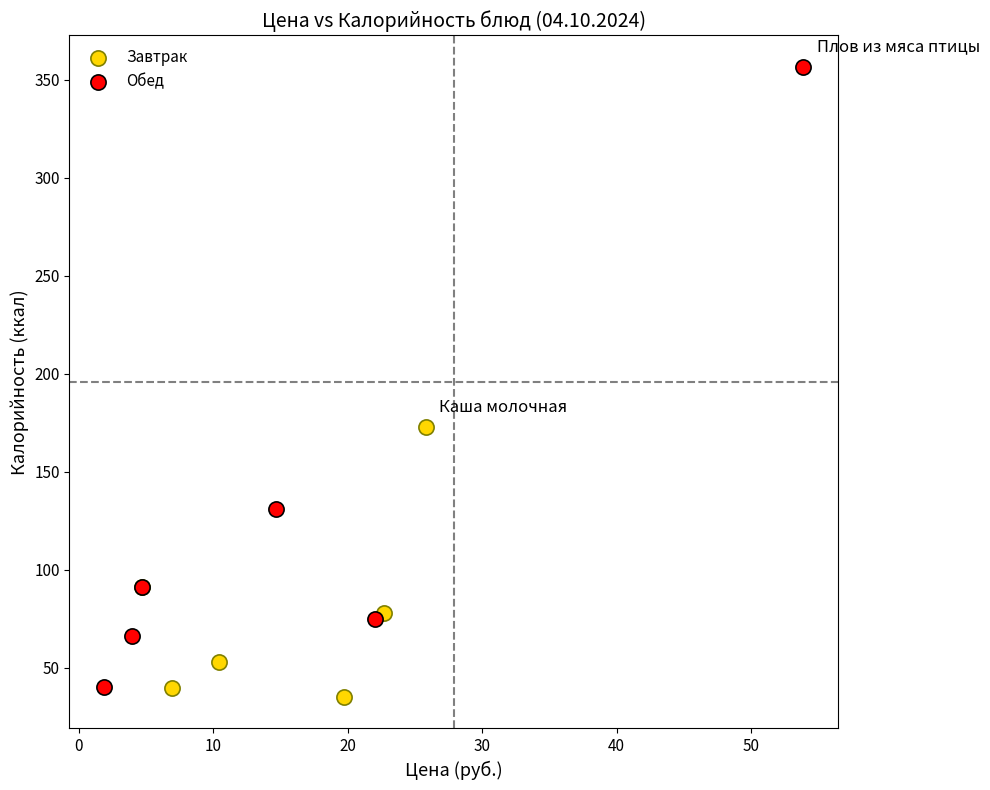

Which series has the largest Y range (max minus min)?

Обед